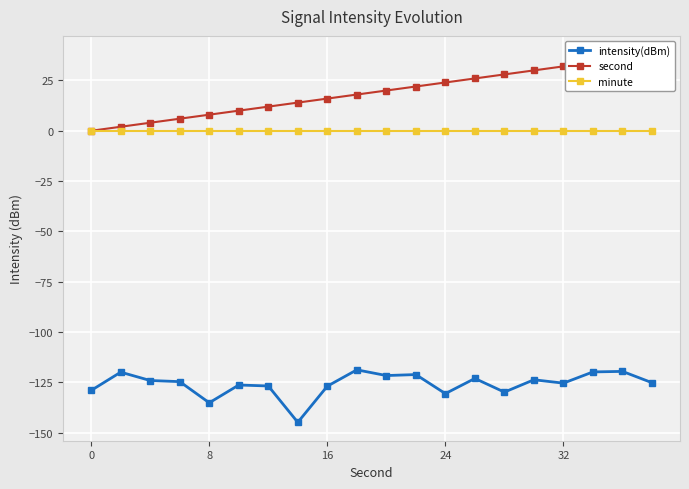

Is it true that intensity(dBm) equals -126.9 at 16?

True